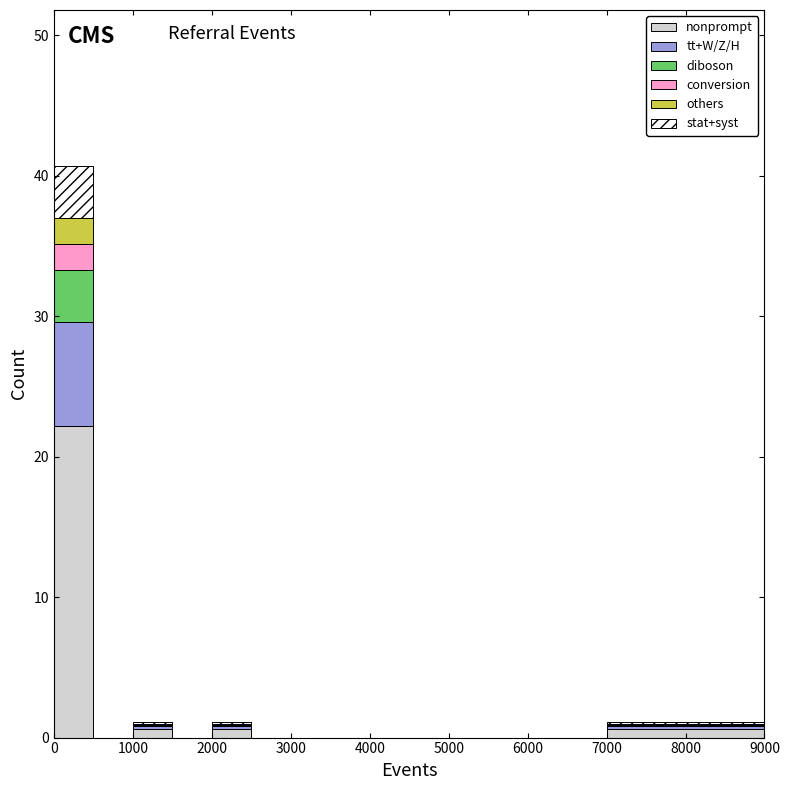

What is the total height of the stacked bar covering 0 to 500 on the x-axis? The values are not printed on the chart, so give them approximately, as read against the axis.

41